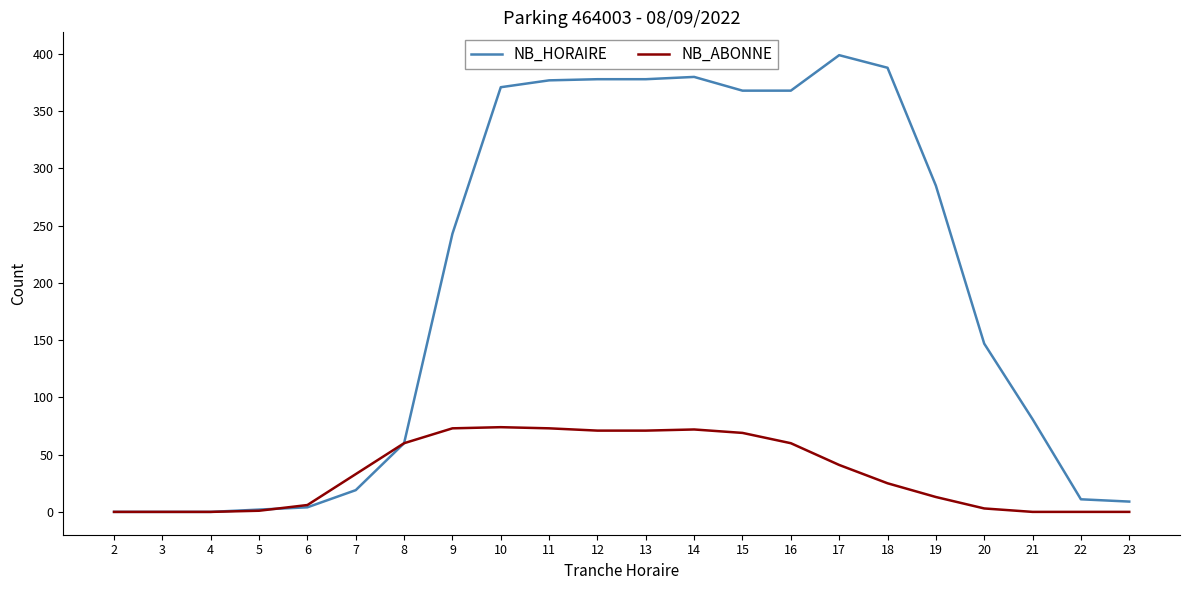

At 11, list the series in order from largest to smallest.

NB_HORAIRE, NB_ABONNE